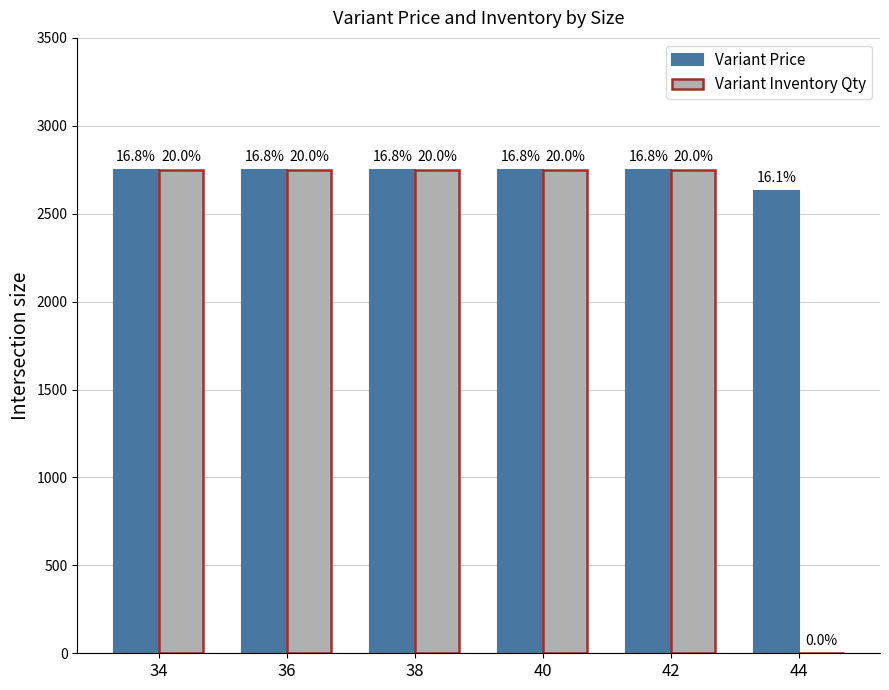

Are the bars grouped side by side (vs. stacked)?

Yes